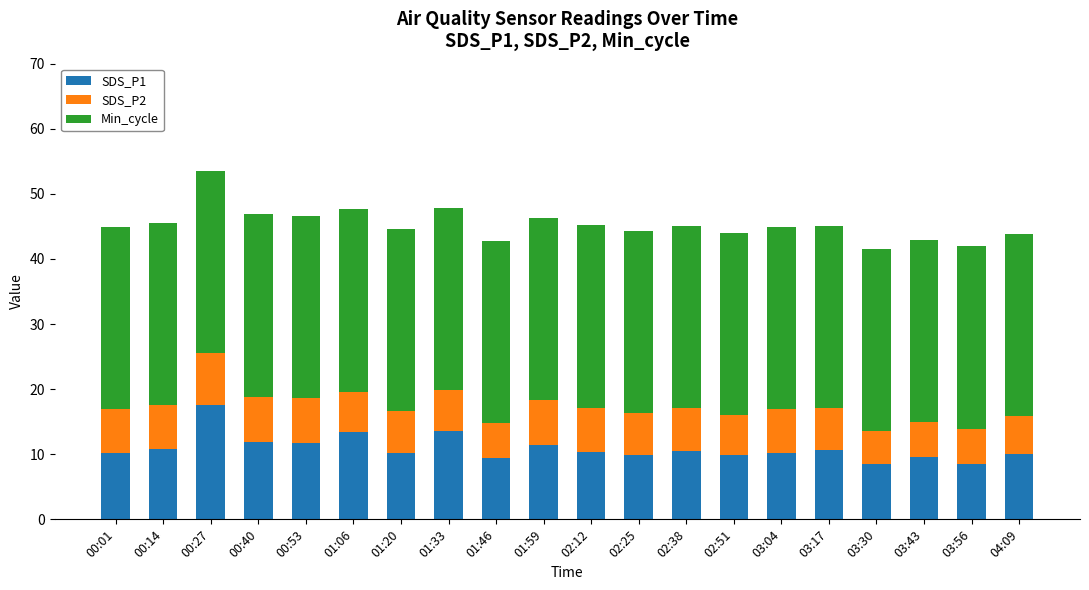

What is the difference between the maximum and minimum values in the SDS_P1 series?

9.1